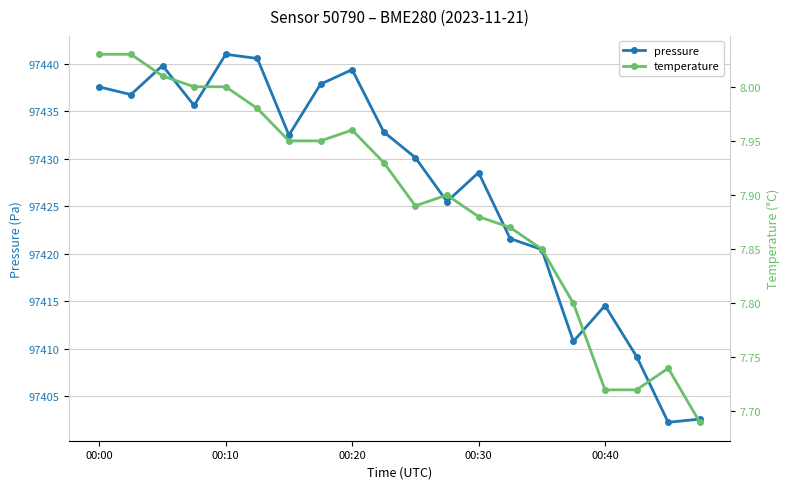

What is the smallest value displayed?

7.7